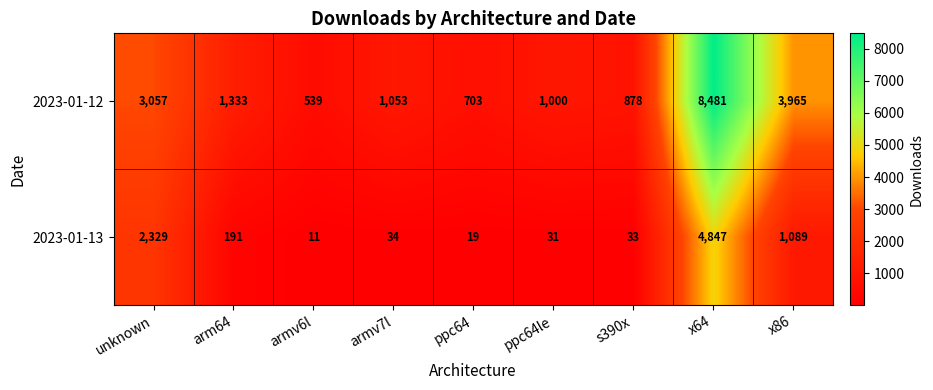

What is the total value across all series at x64?

13328